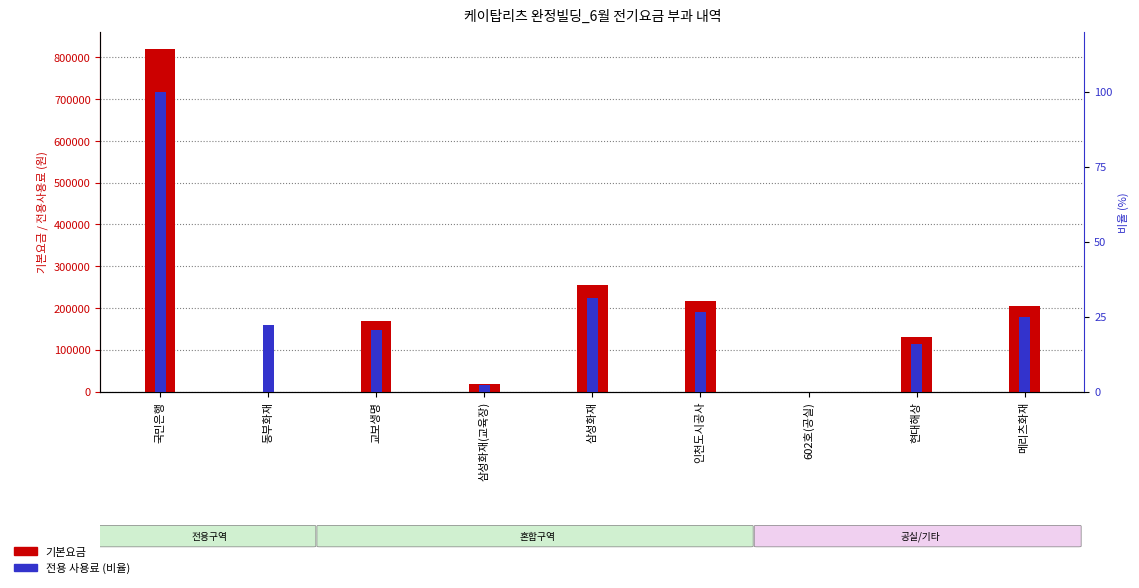

Rank the series by their average value, from highest to lowest.

기본요금, 전용 사용료